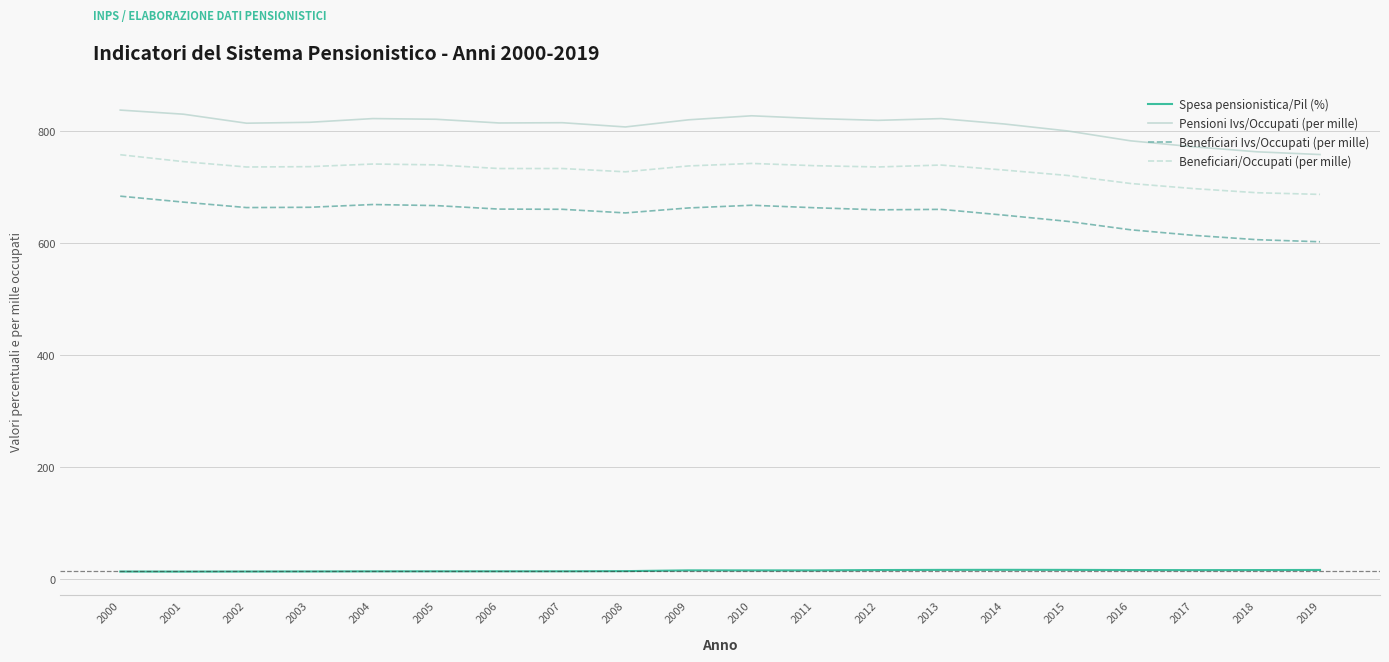

How many values in the Pensioni Ivs/Occupati (per mille) series are below 815?

10